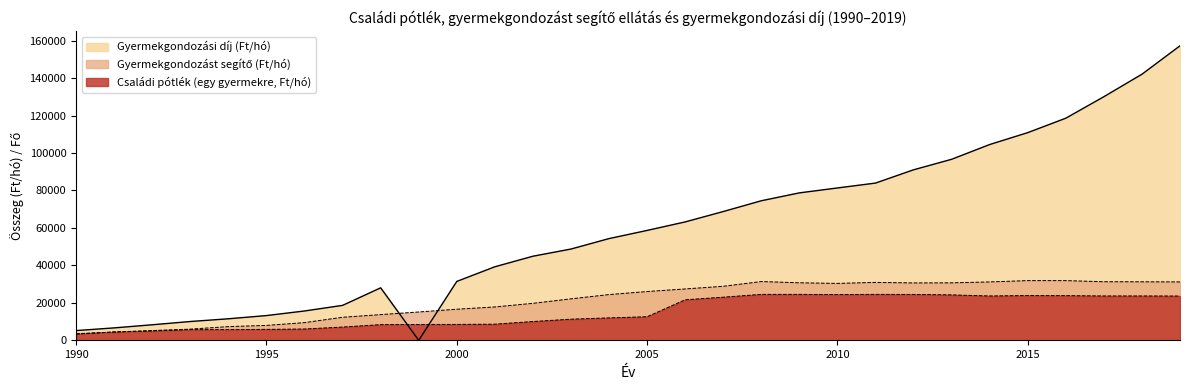

Is it true that Gyermekgondozást segítő (Ft/hó) equals 15082 at 2012?

False